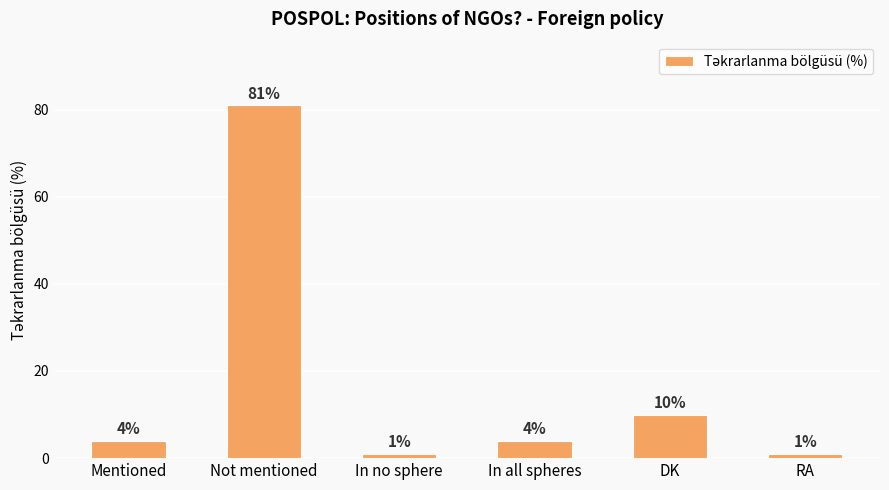

Reading left to right, list all the values displayed in this chart.

4	81	1	4	10	1